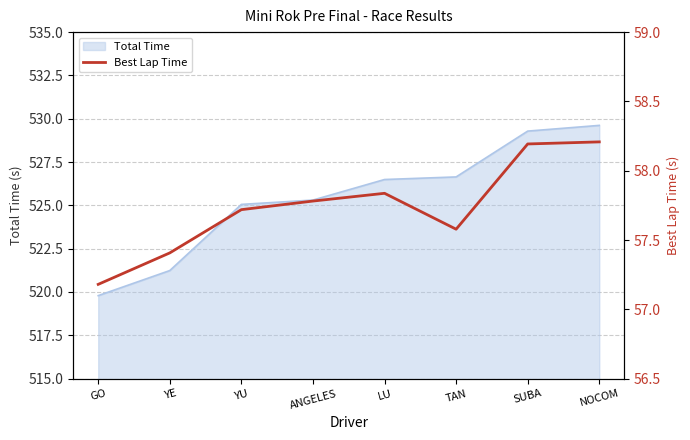

Reading right to left, what are all the values shown in this chart?

58.2	58.2	57.6	57.8	57.8	57.7	57.4	57.2